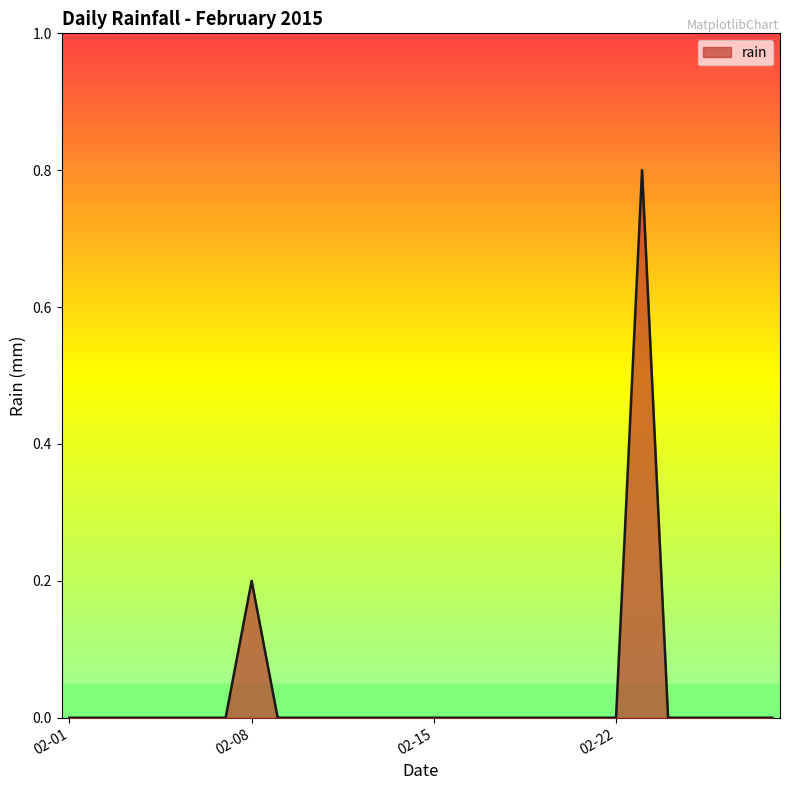

What is the difference between the maximum and minimum values?

0.8